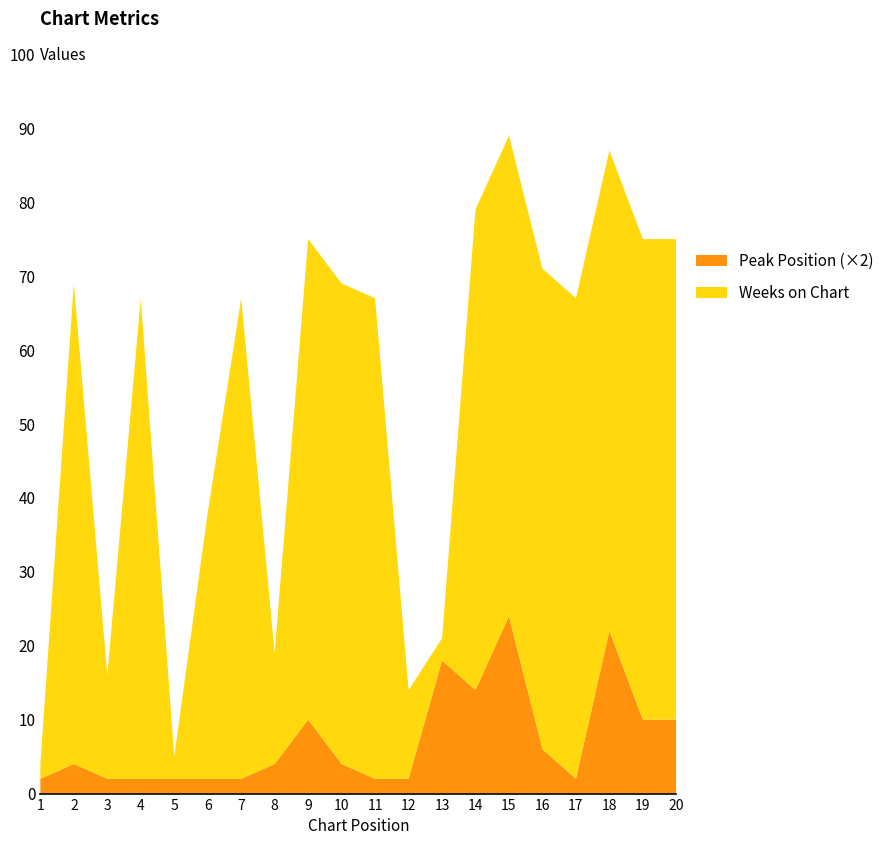

Reading right to left, extract all data points from this chart.

Peak Position: 5	5	11	1	3	12	7	9	1	1	2	5	2	1	1	1	1	1	2	1
Weeks on Chart: 65	65	65	65	65	65	65	3	12	65	65	65	15	65	36	3	65	14	65	2